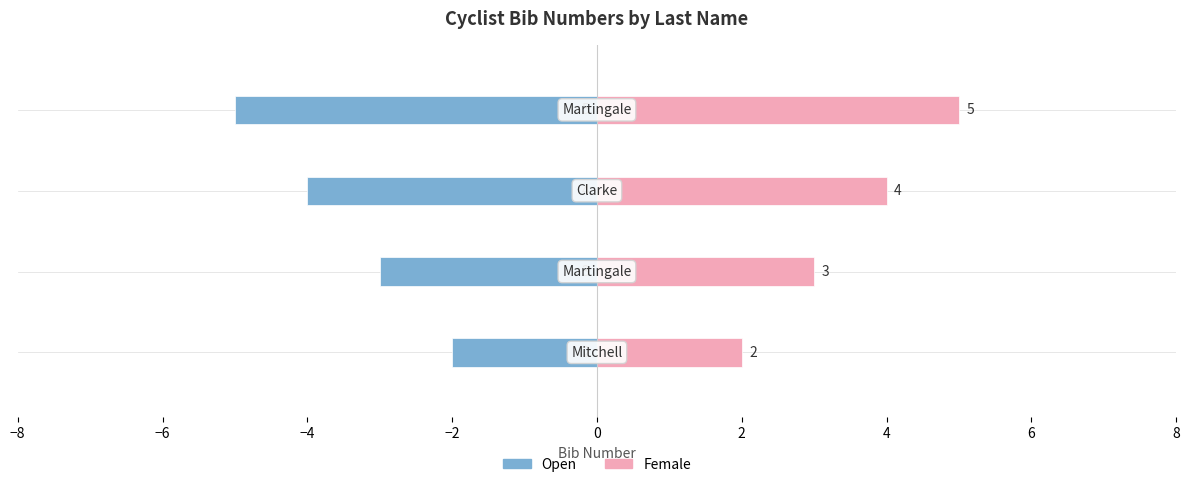

What is the difference between the maximum and minimum values in the Open series?

3